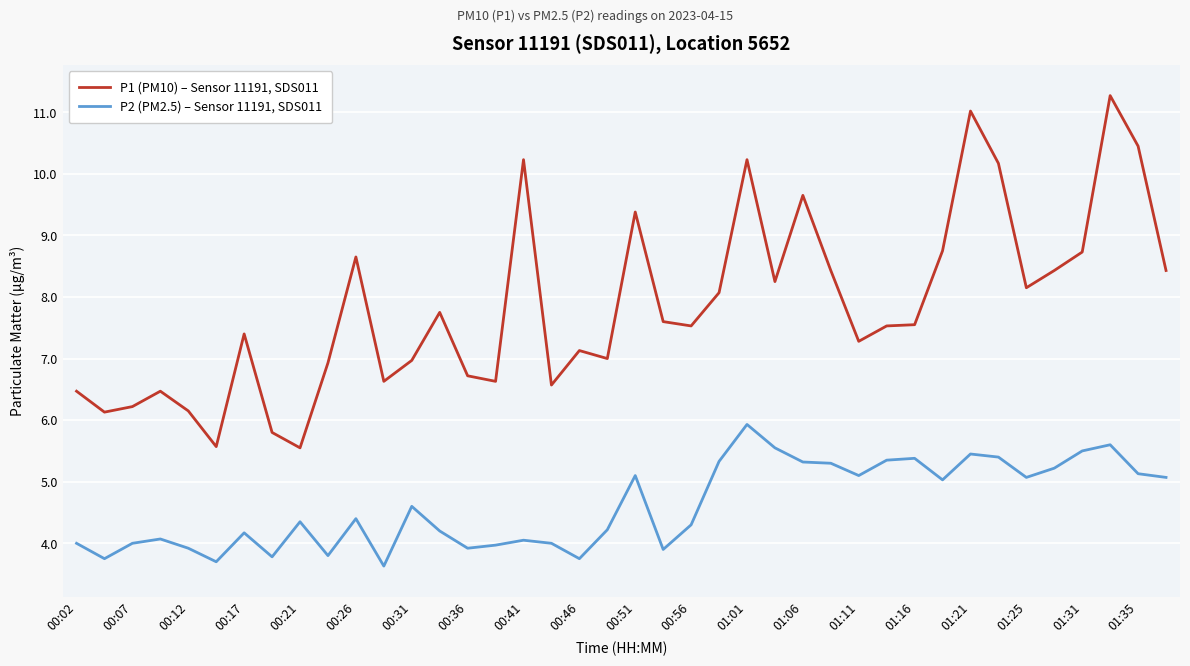

Does the chart display data point markers on the line(s)?

No